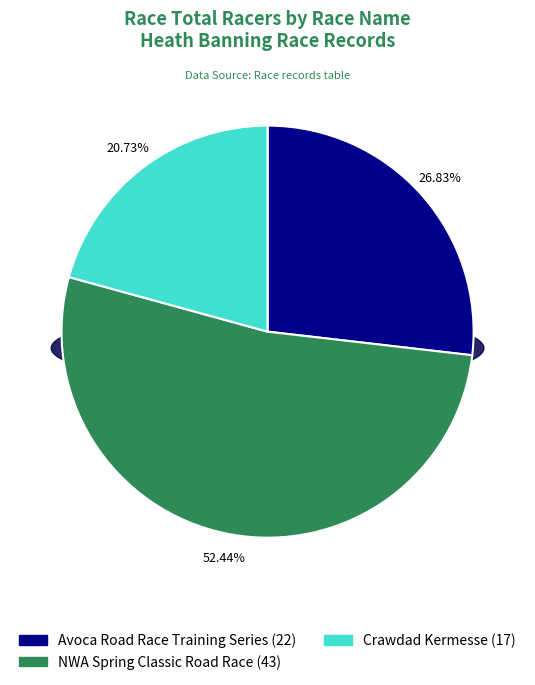

To the nearest percent, what is the difference between the largest and smallest slice percentages?

32%